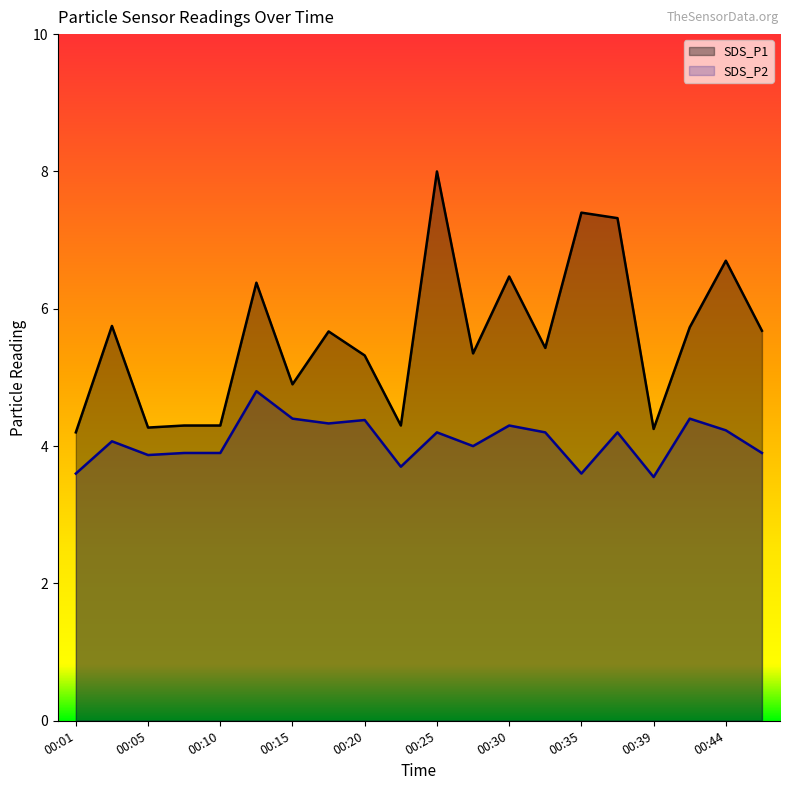

At which category does SDS_P1 reach its first local valley?

00:05